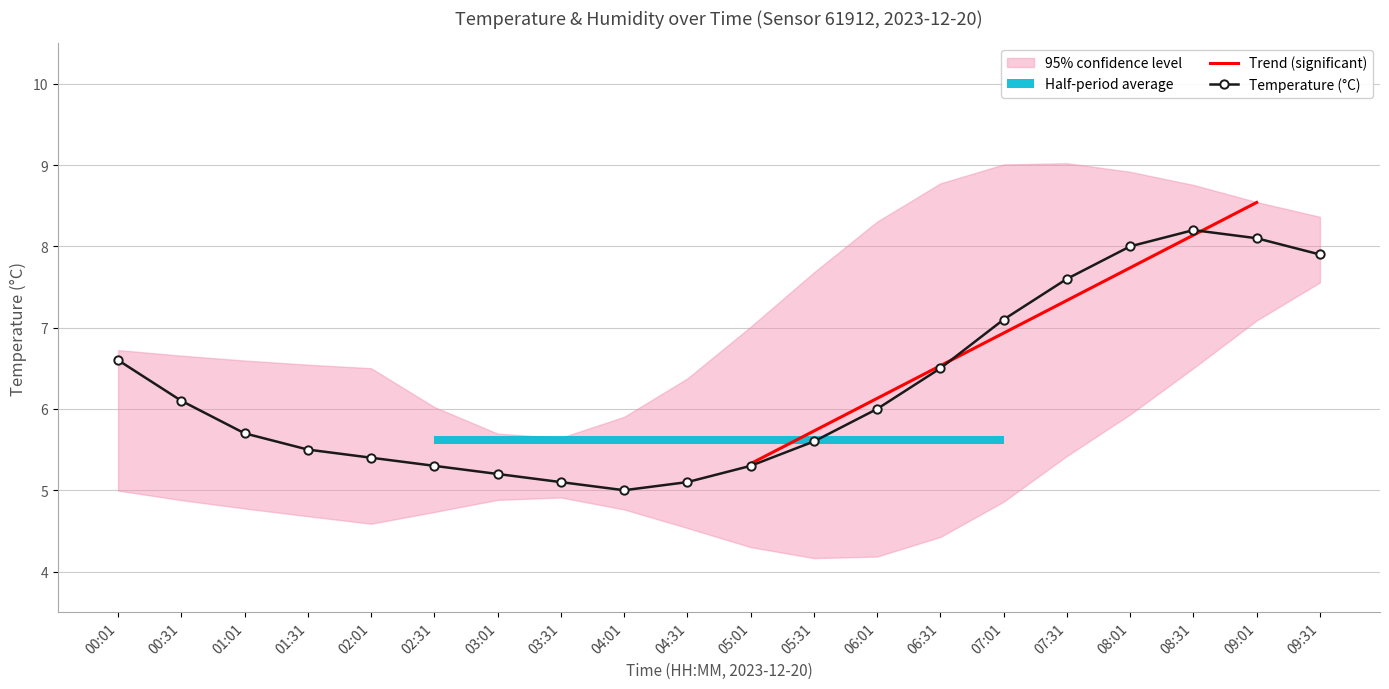

How many lines are shown in the chart?

1